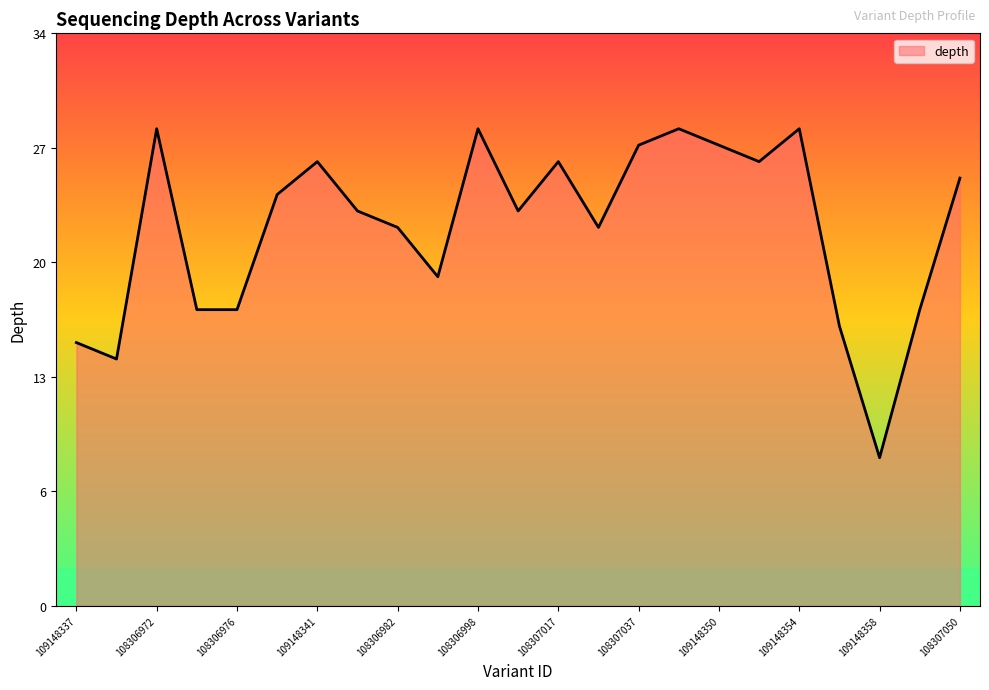

What is the label of the 1st point from the left?

109148337